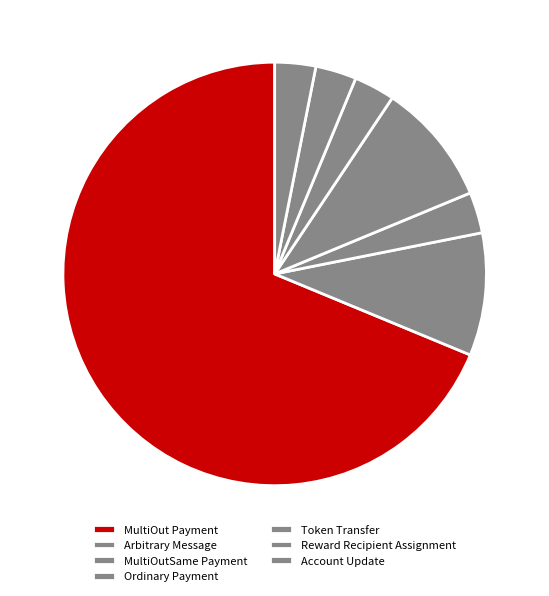

The Ordinary Payment slice represents 1% of the pie. True or false?

False